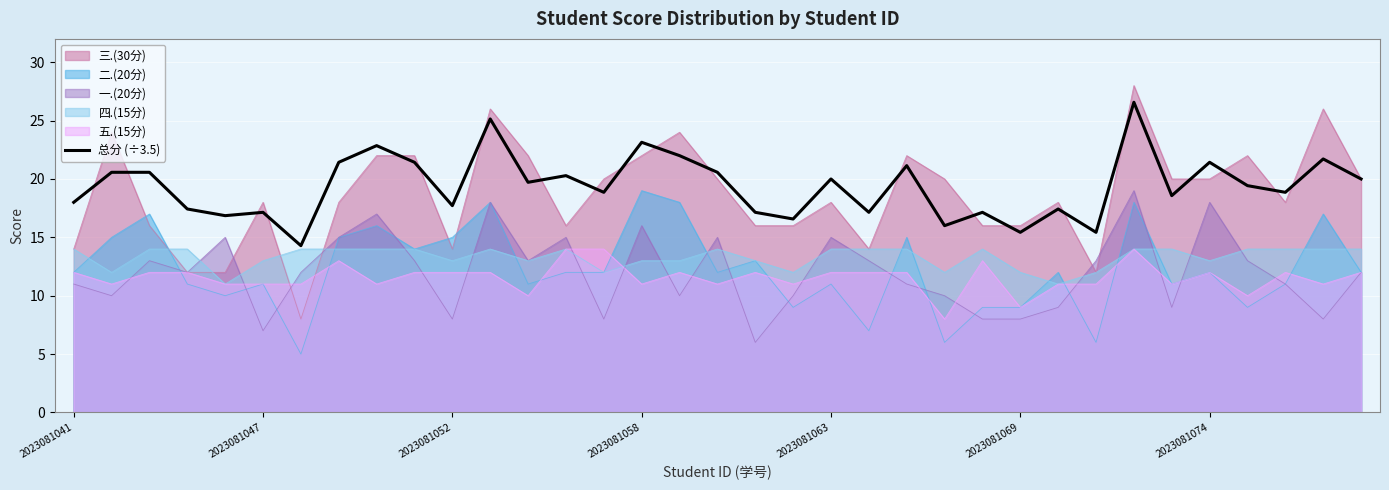

Is it true that 三.(30分) equals 20.0 at 2023081074?

True